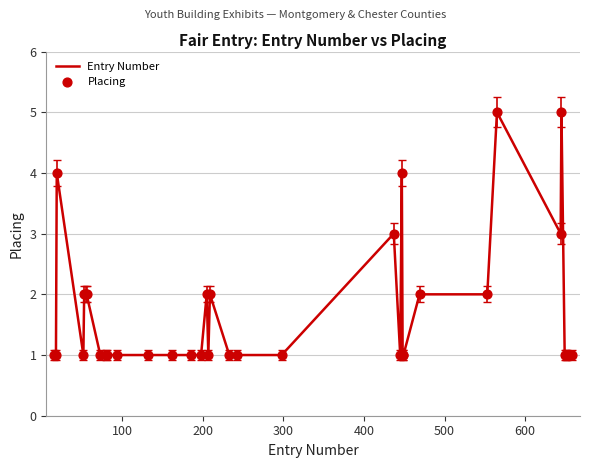

Is this an area chart (filled region under the line)?

No